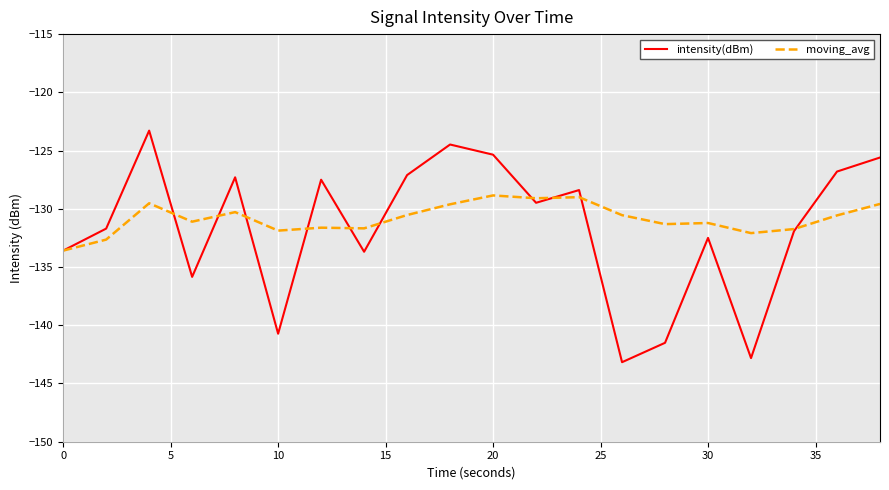

Rank the series by their maximum value, from highest to lowest.

intensity(dBm), moving_avg